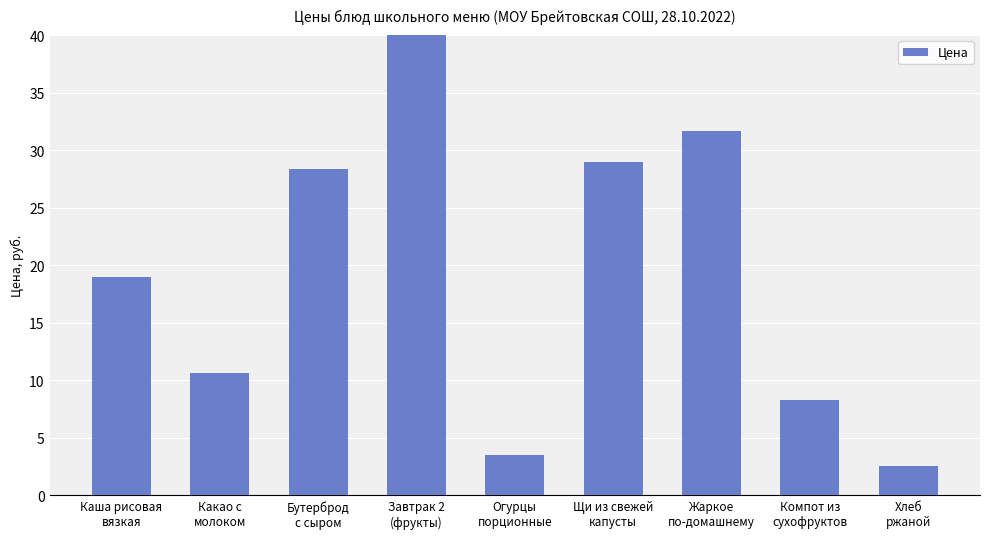

Reading left to right, list all the values displayed in this chart.

Каша рисовая
вязкая=19.0	Какао с
молоком=10.7	Бутерброд
с сыром=28.3	Завтрак 2
(фрукты)=75.0	Огурцы
порционные=3.5	Щи из свежей
капусты=29.0	Жаркое
по-домашнему=31.6	Компот из
сухофруктов=8.3	Хлеб
ржаной=2.6